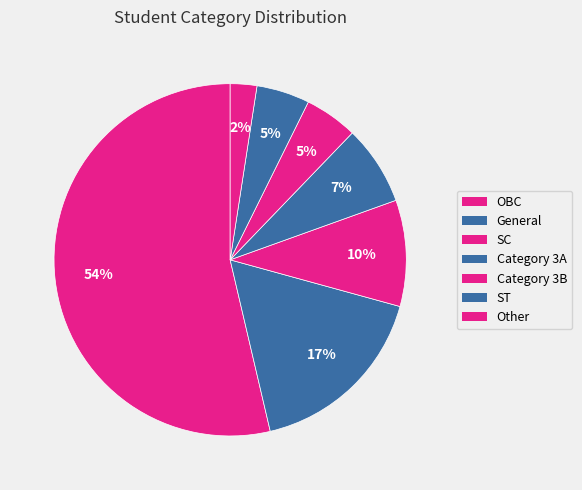

Between OBC and SC, which is larger?

OBC